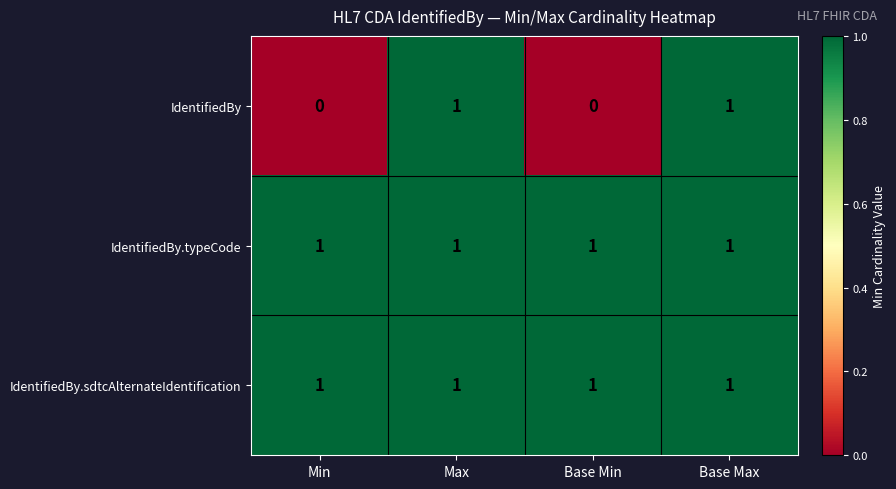

At how many categories does at least one series exceed 0?

4